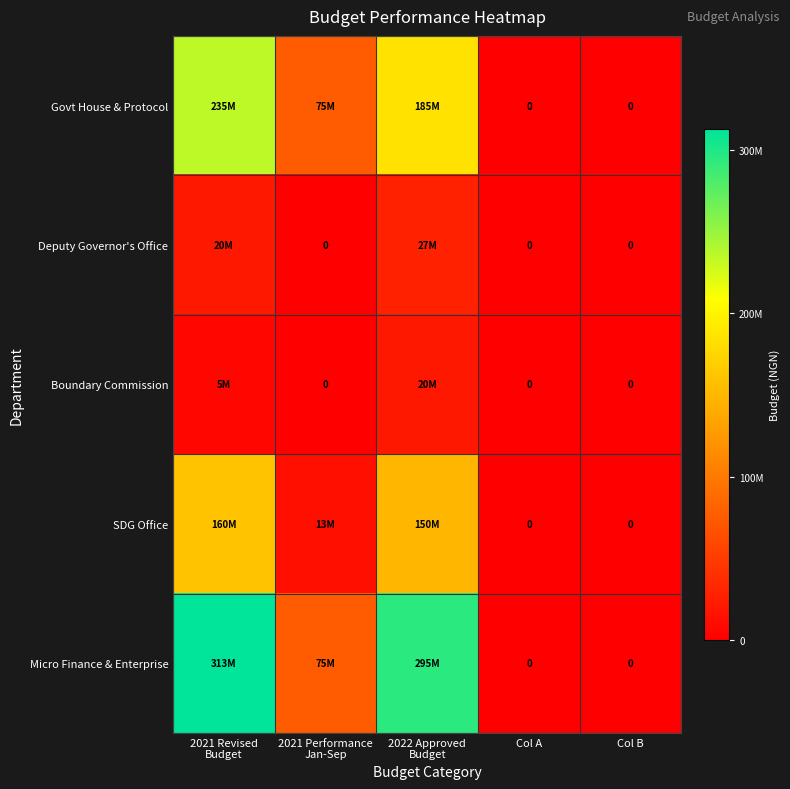

How many Govt House & Protocol values are between 0 and 185000000?

4